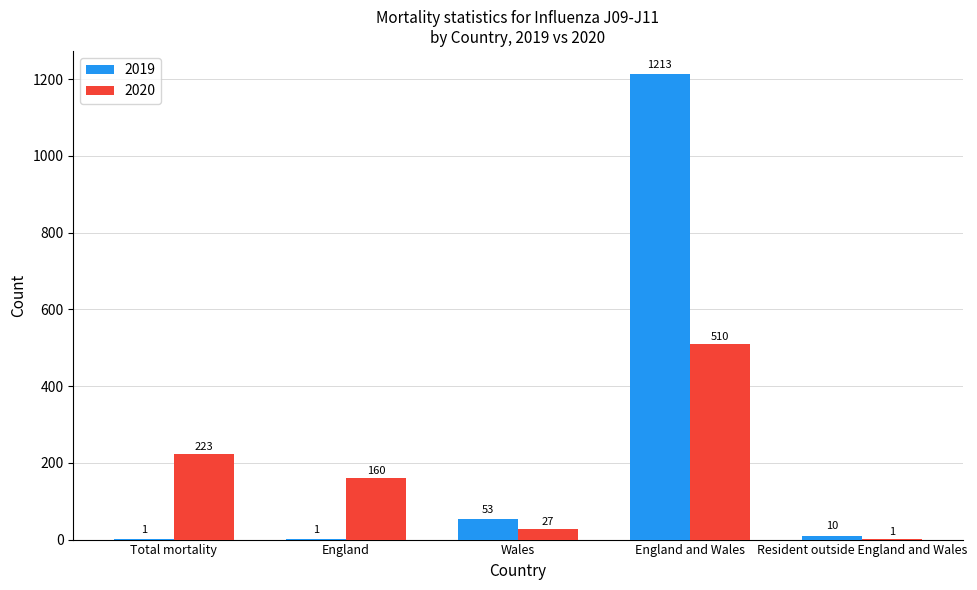

Between England and Resident outside England and Wales, which series saw the biggest shift?

2020